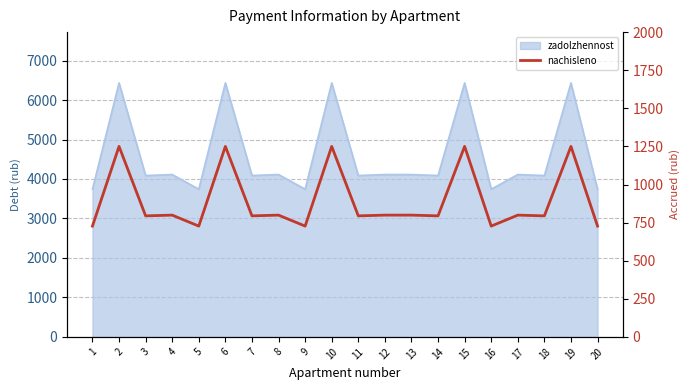

Is it true that the value at 10 is 1716.3?

False